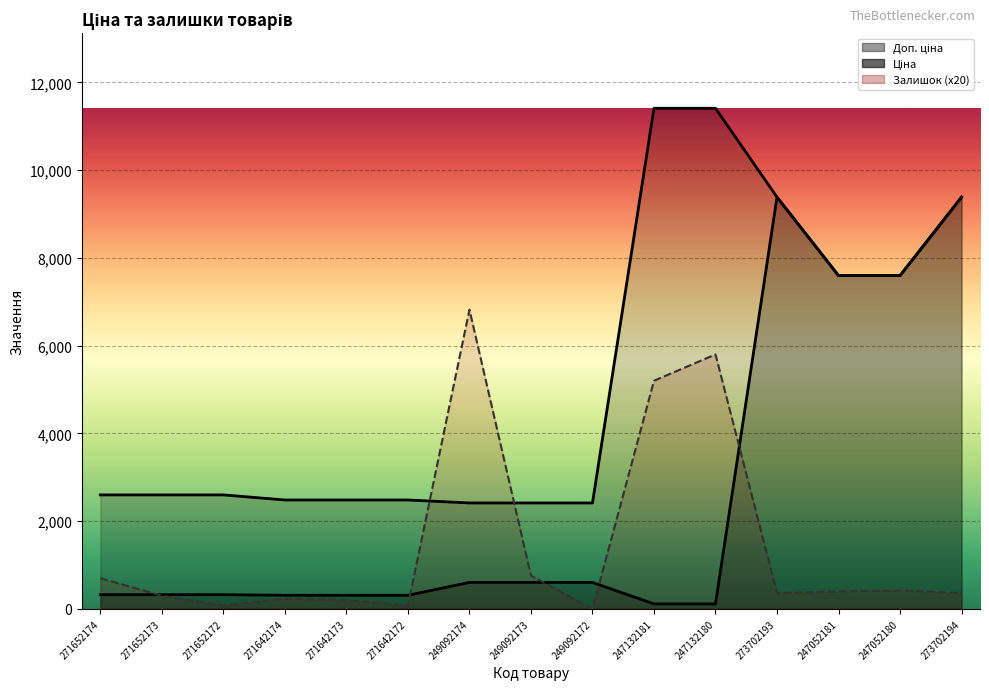

Which has a higher value, 273702193 or 271642173?

273702193